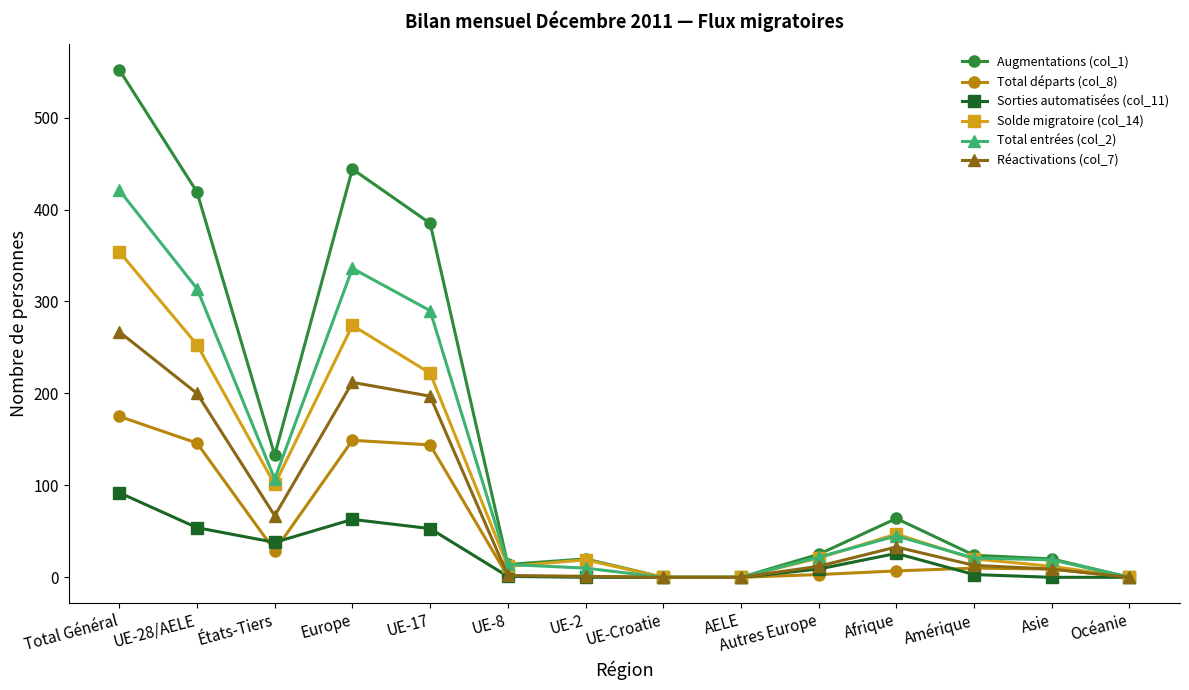

At which label is Solde migratoire (col_14) closest to 177?

UE-17